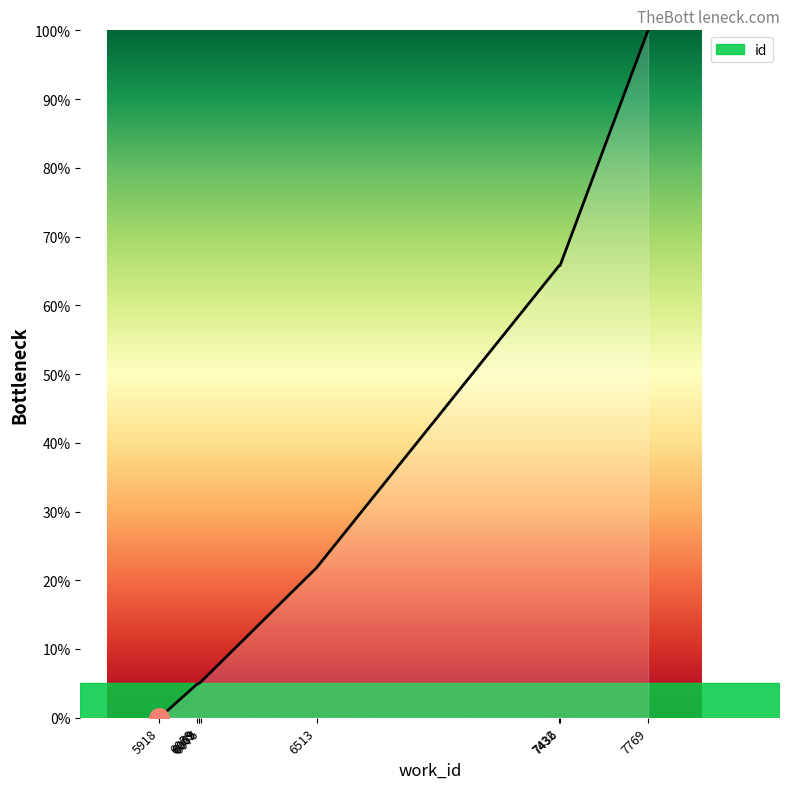

How many values are below 5?

2